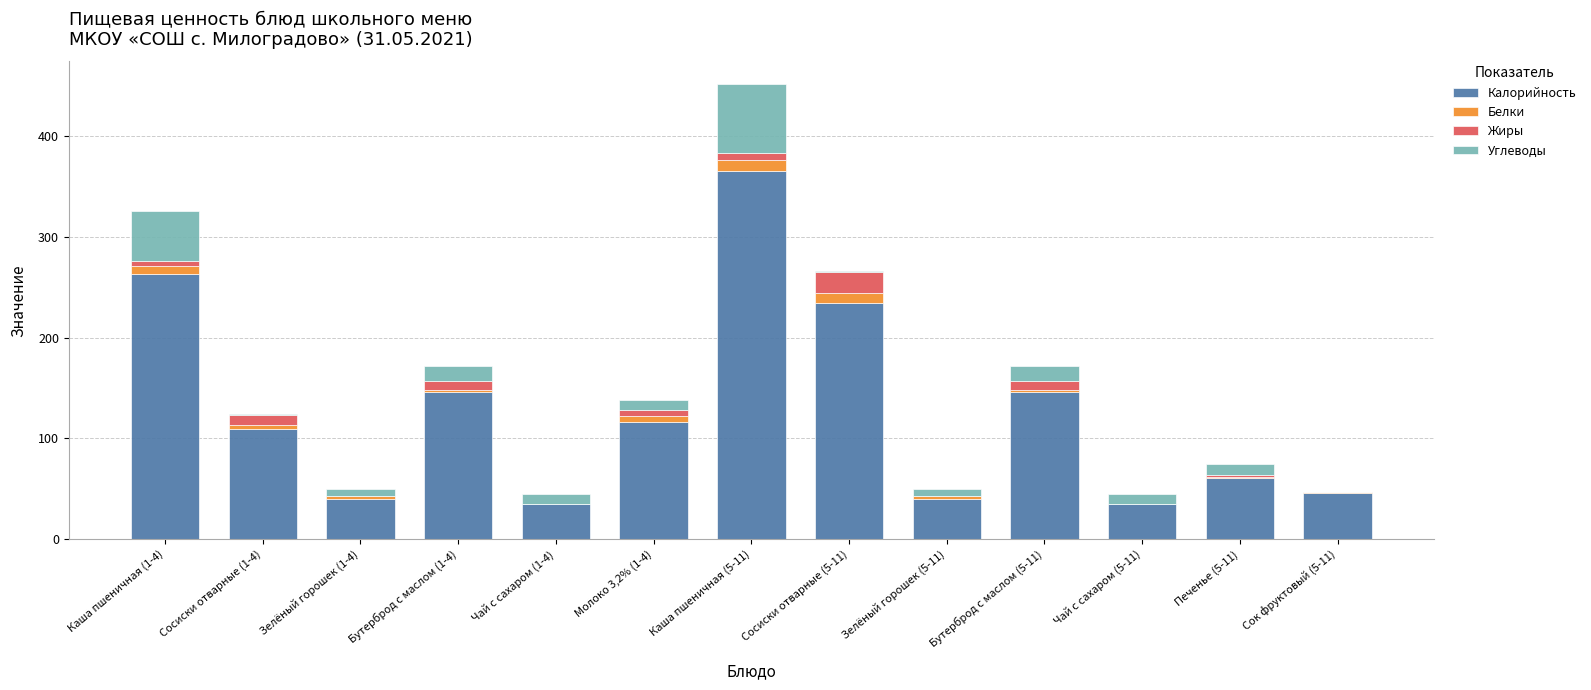

At which label does Калорийность reach its peak?

Каша пшеничная (5-11)